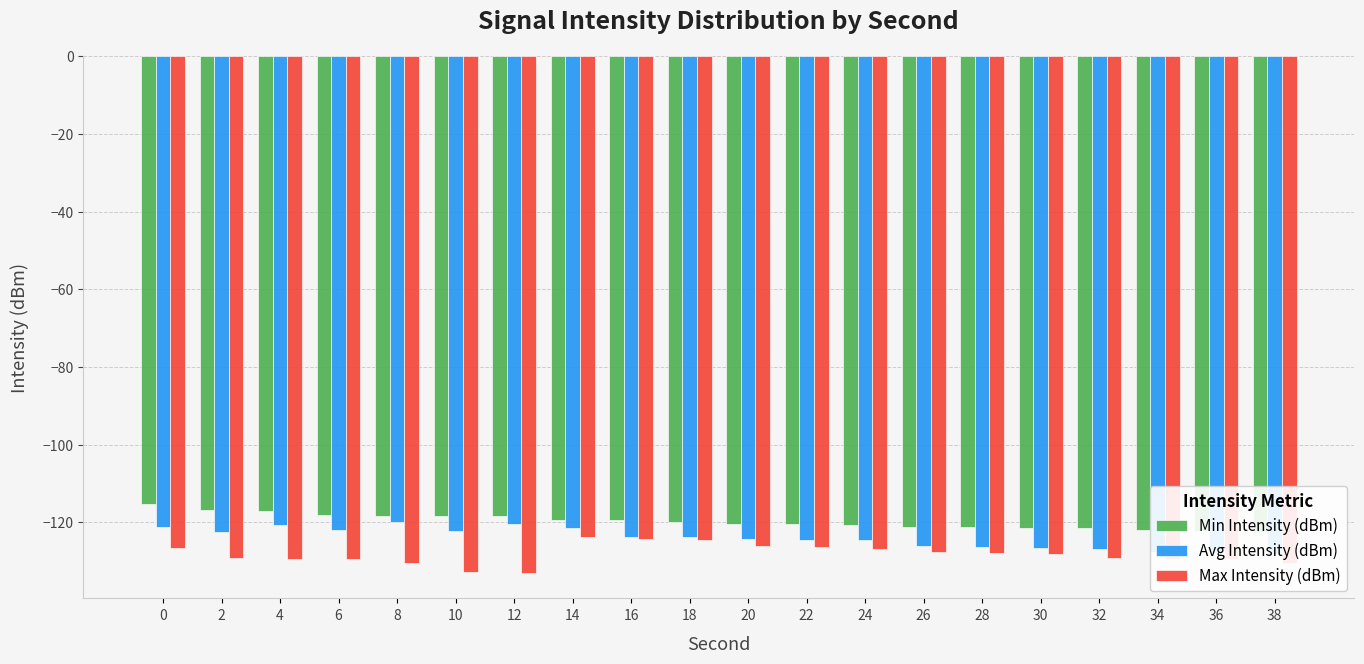

The value of Max Intensity (dBm) at 4 is -129.4. True or false?

True